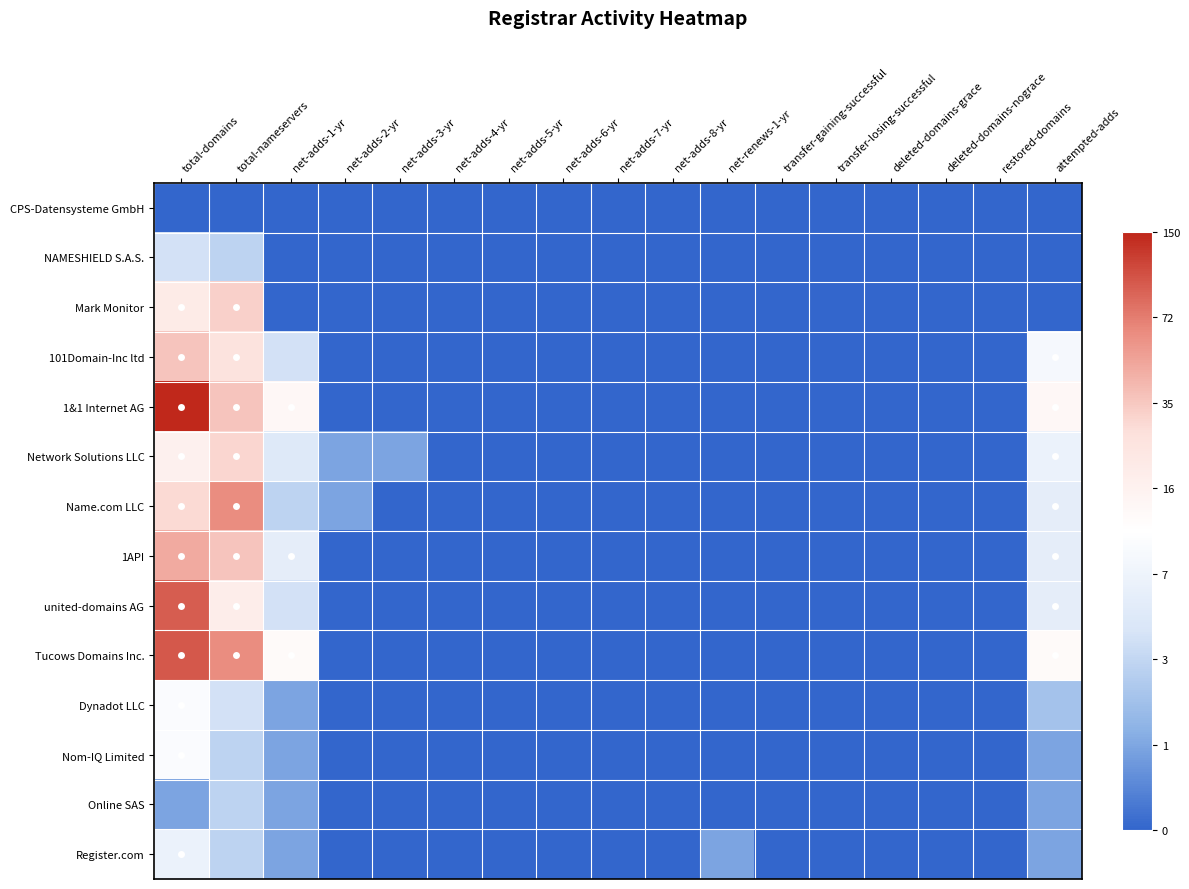

Which has a higher value, restored-domains or net-adds-2-yr?

restored-domains